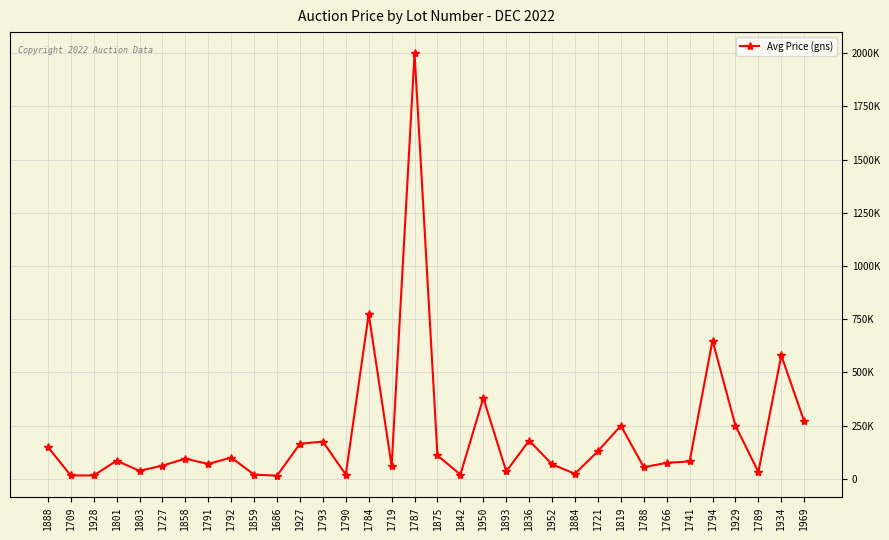

Is this an area chart (filled region under the line)?

No